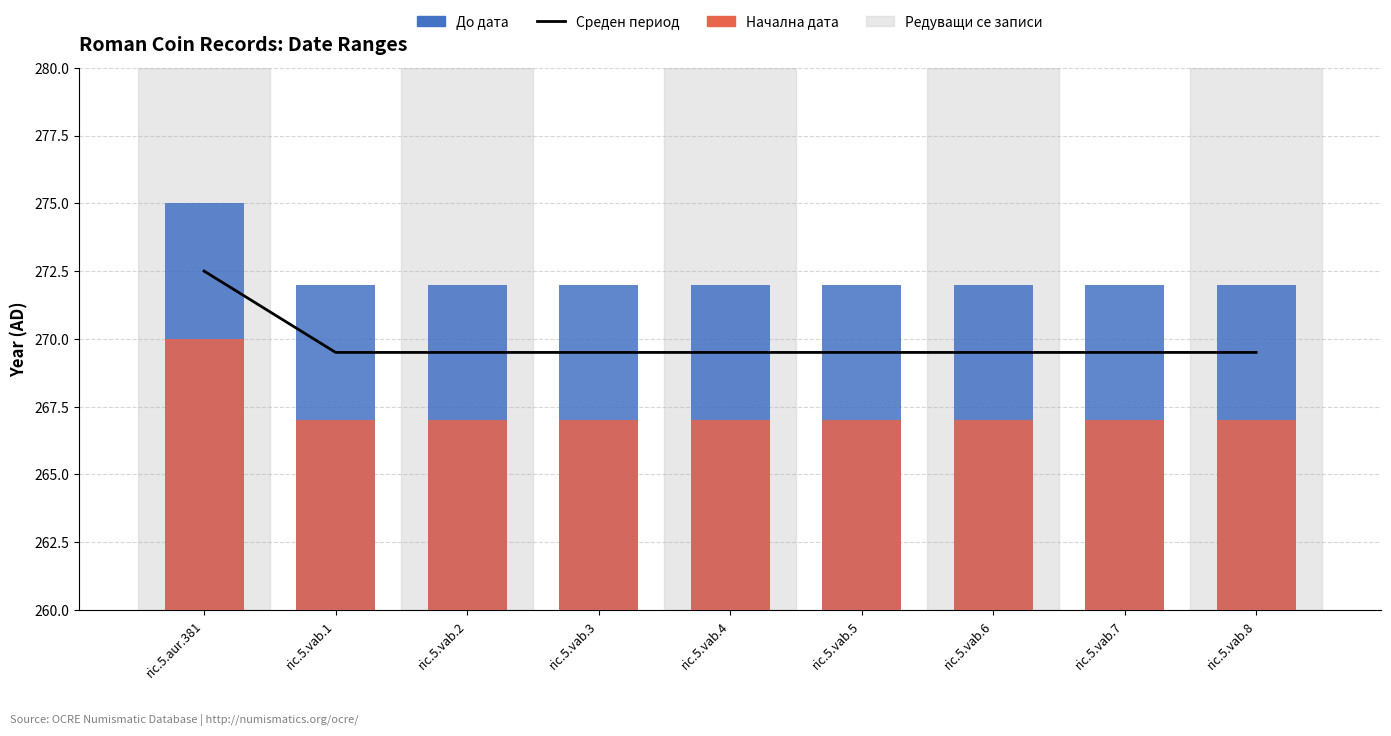

Which category has the highest value in the Начална дата series?

ric.5.aur.381